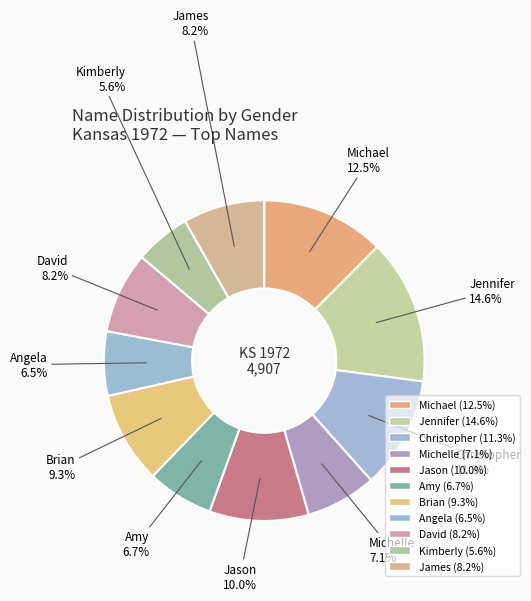

Rank the categories by value from lowest to highest.

Kimberly, Angela, Amy, Michelle, David, James, Brian, Jason, Christopher, Michael, Jennifer